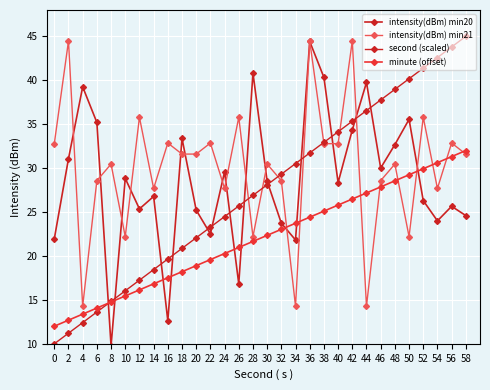

At which label is intensity(dBm) min21 closest to 29?

6